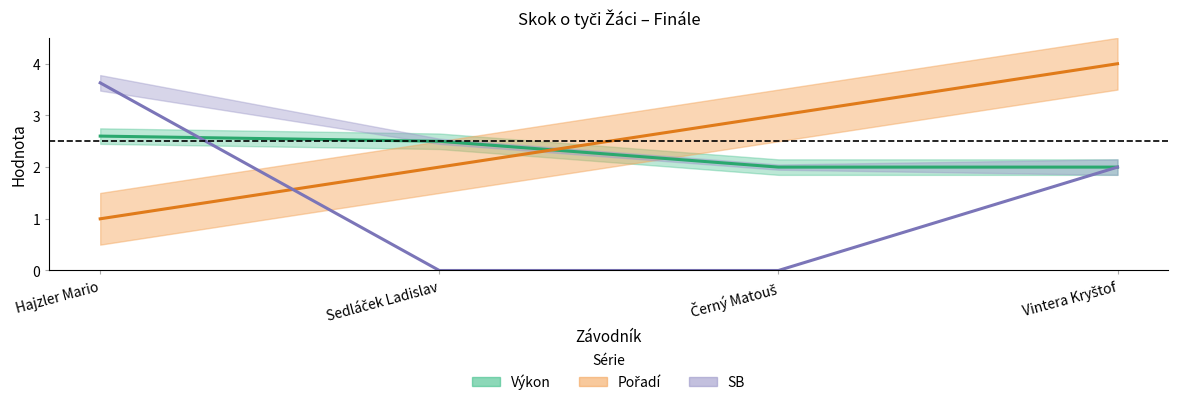

At which label does Pořadí first exceed 3?

Vintera Kryštof